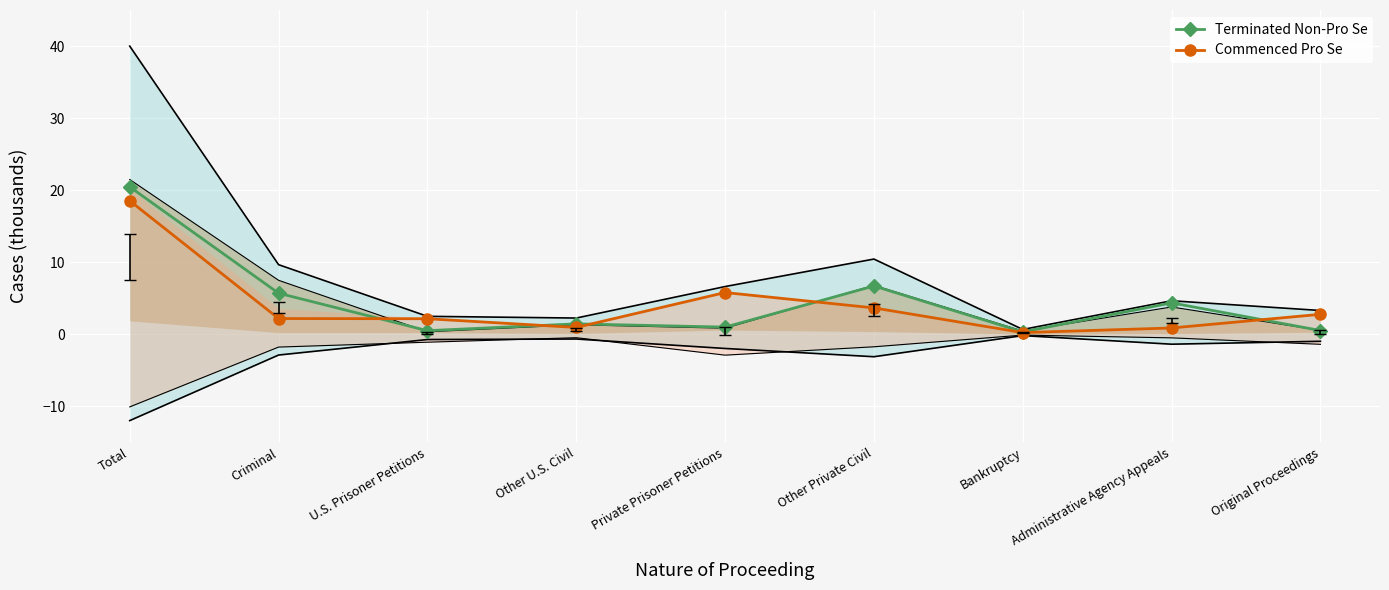

List the labels in order of Commenced Pro Se value, smallest first.

Bankruptcy, Administrative Agency Appeals, Other U.S. Civil, U.S. Prisoner Petitions, Criminal, Original Proceedings, Other Private Civil, Private Prisoner Petitions, Total